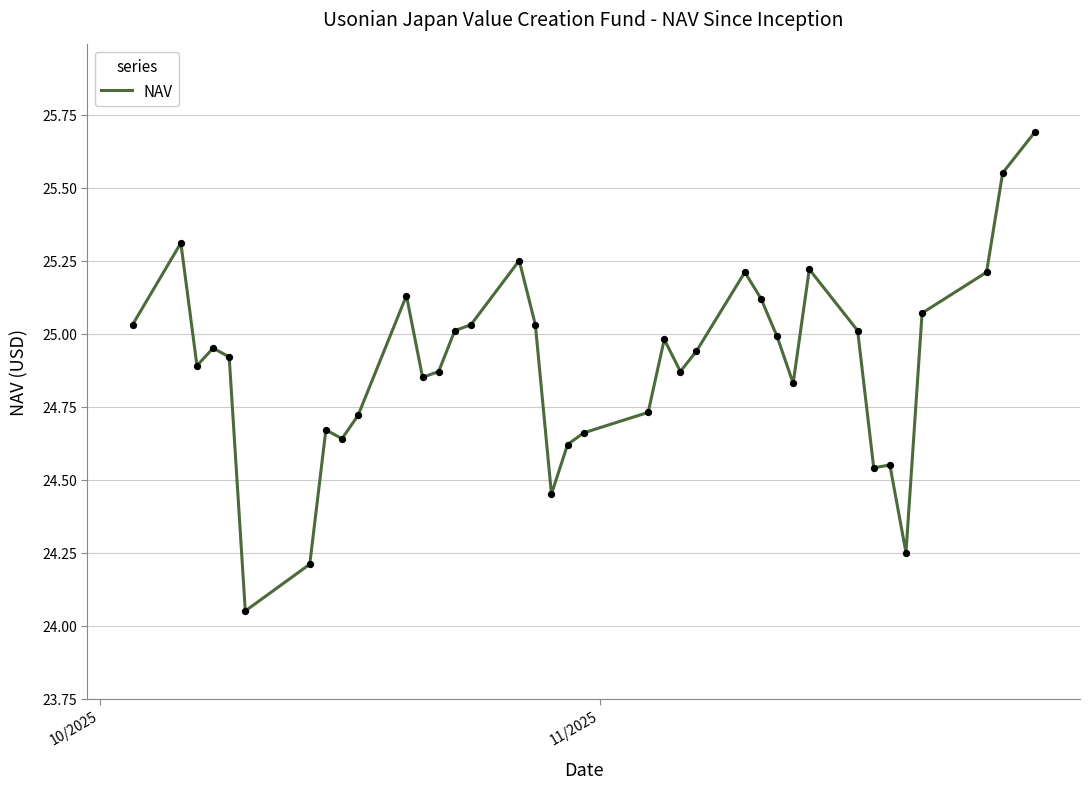

What is the greatest value displayed?

25.7